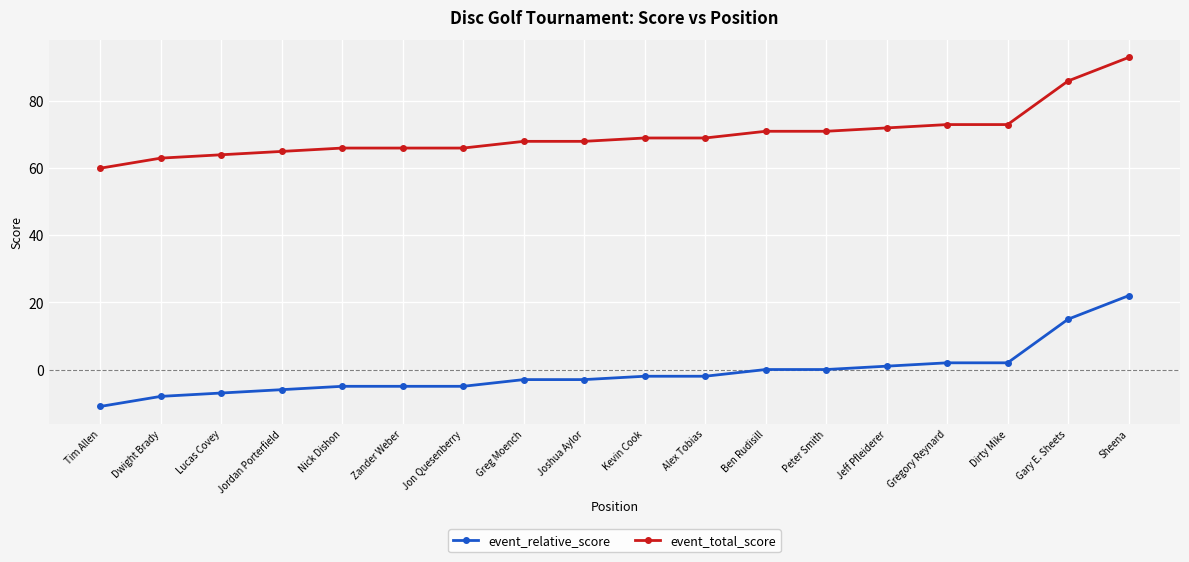

What is the smallest value displayed?

-11